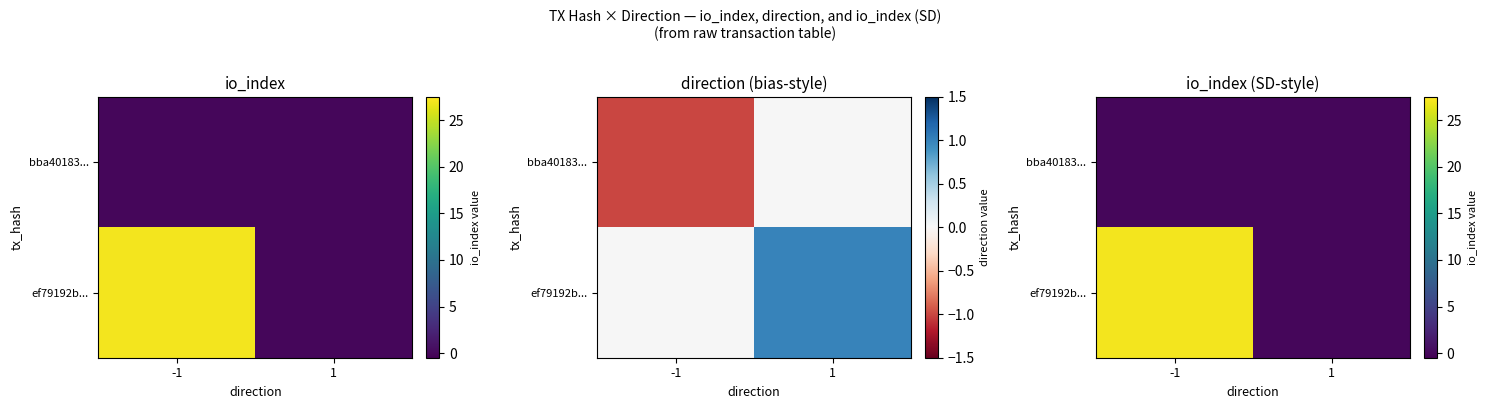

Which category has the highest value across all series?

-1